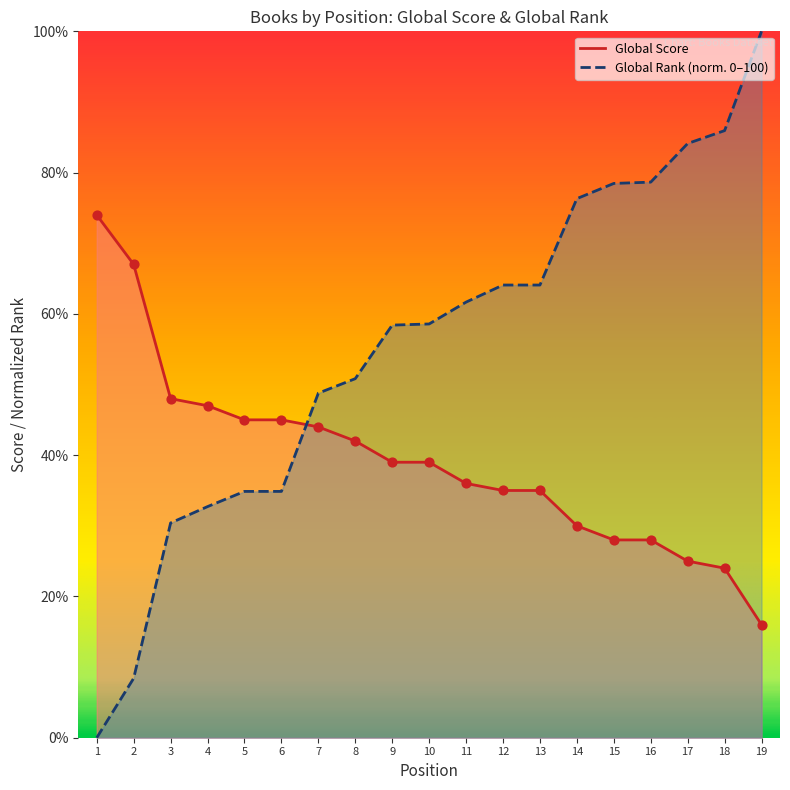

Which series has the largest total across all categories?

Global Rank (scaled)